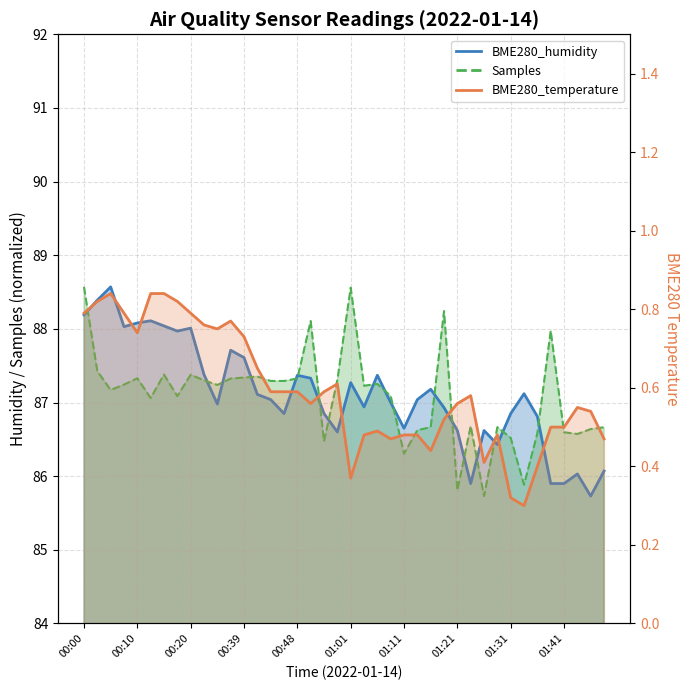

Reading left to right, what are all the values shown in this chart?

BME280_humidity: 88.2	88.4	88.6	88.0	88.1	88.1	88.0	88.0	88.0	87.4	87.0	87.7	87.6	87.1	87.0	86.8	87.4	87.3	86.8	86.6	87.3	86.9	87.4	87.0	86.7	87.0	87.2	86.9	86.6	85.9	86.6	86.4	86.8	87.1	86.8	85.9	85.9	86.0	85.7	86.1
BME280_temperature: 0.8	0.8	0.8	0.8	0.7	0.8	0.8	0.8	0.8	0.8	0.8	0.8	0.7	0.7	0.6	0.6	0.6	0.6	0.6	0.6	0.4	0.5	0.5	0.5	0.5	0.5	0.4	0.5	0.6	0.6	0.4	0.5	0.3	0.3	0.4	0.5	0.5	0.6	0.5	0.5
Samples: 88.6	87.4	87.2	87.2	87.3	87.1	87.4	87.1	87.4	87.3	87.2	87.3	87.3	87.4	87.3	87.3	87.3	88.1	86.5	87.3	88.6	87.2	87.3	87.1	86.3	86.6	86.7	88.2	85.8	86.7	85.7	86.7	86.5	85.9	86.6	88.0	86.6	86.6	86.6	86.7